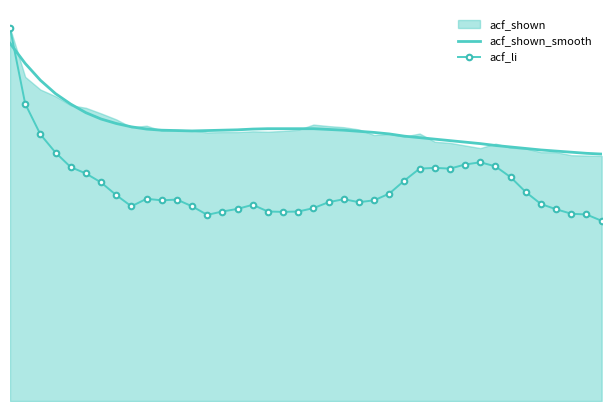

At which category does the chart reach its minimum across all series?

39